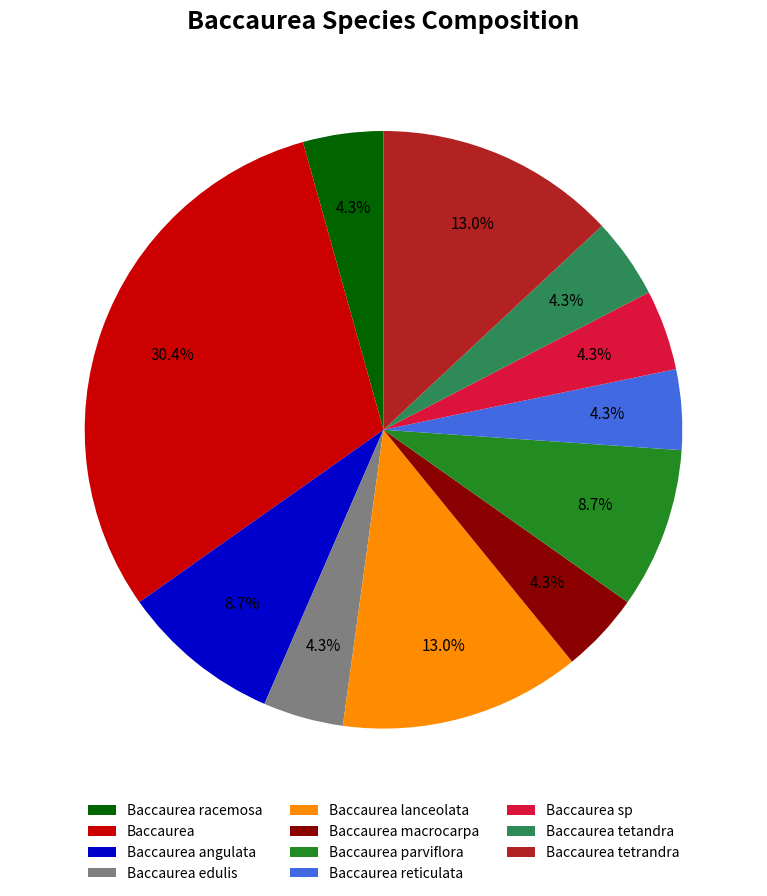

How many segments does this pie chart have?

11